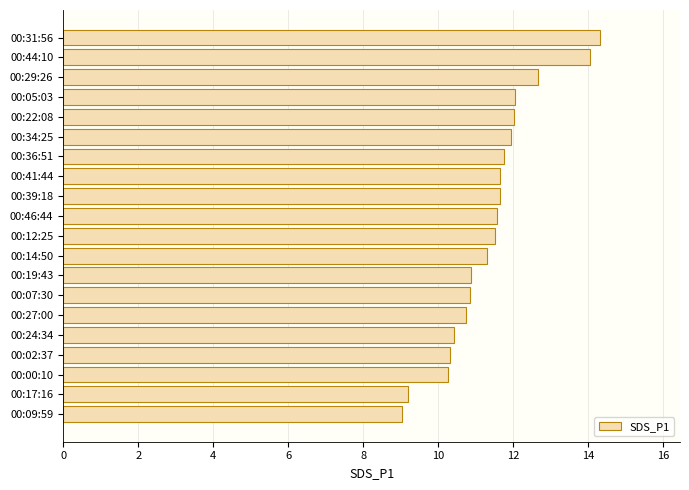

What is the change in value from 00:02:37 to 00:34:25?

+1.6